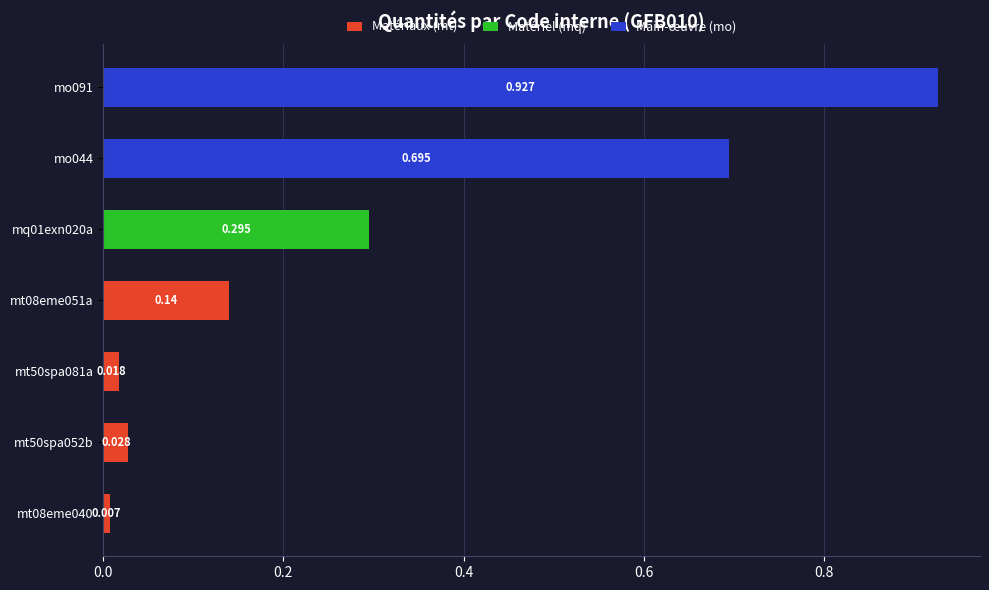

How many series are shown in this chart?

3